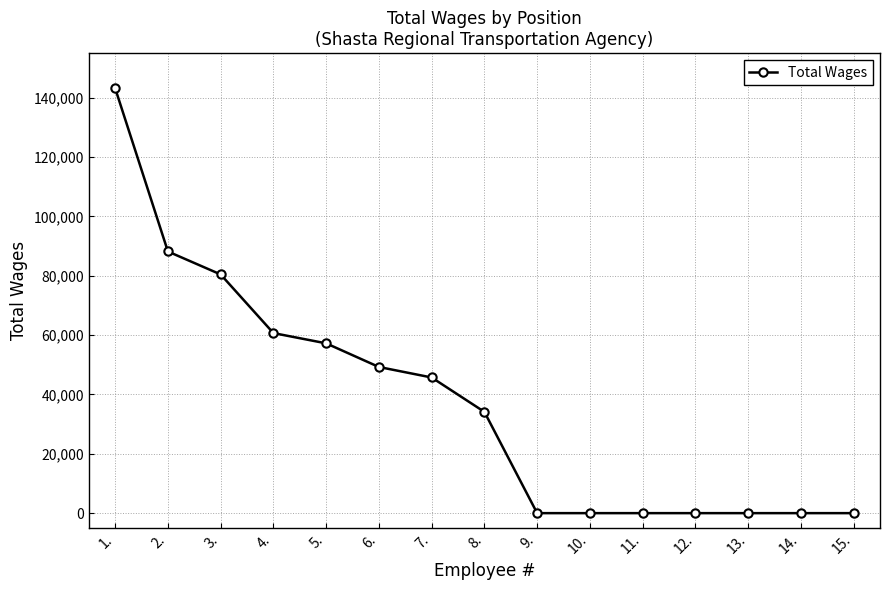

Which has a higher value, 4. or 15.?

4.